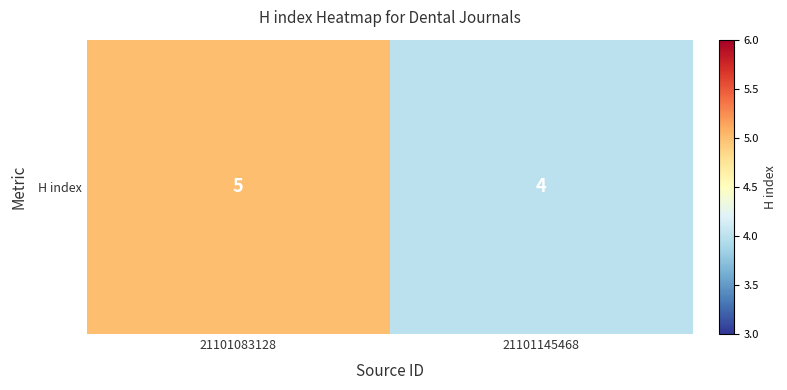

What is the change in value from 21101083128 to 21101145468?

-1